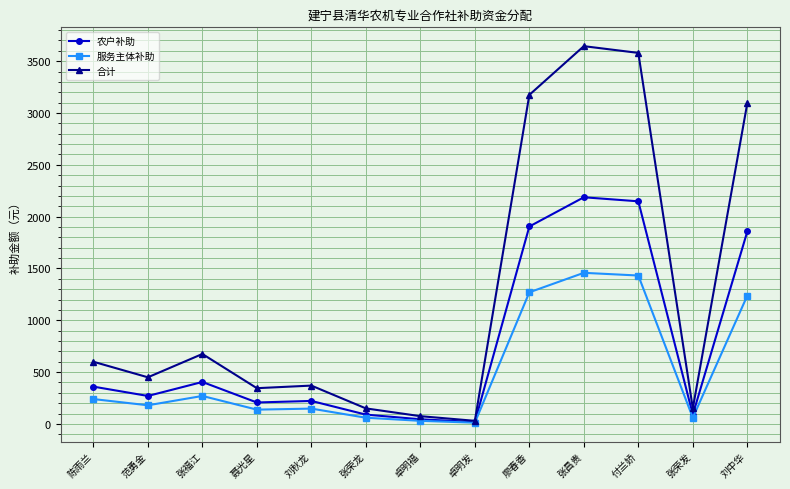

What is the label of the 7th point from the right?

卓明福